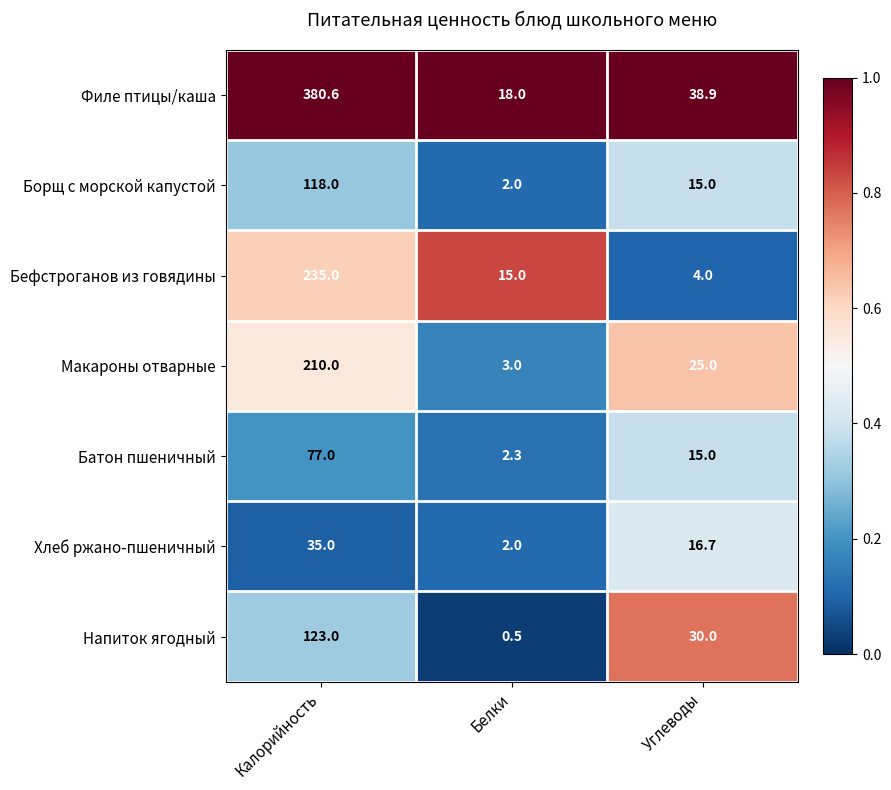

What is the spread (max minus min) of values at Калорийность?

345.6